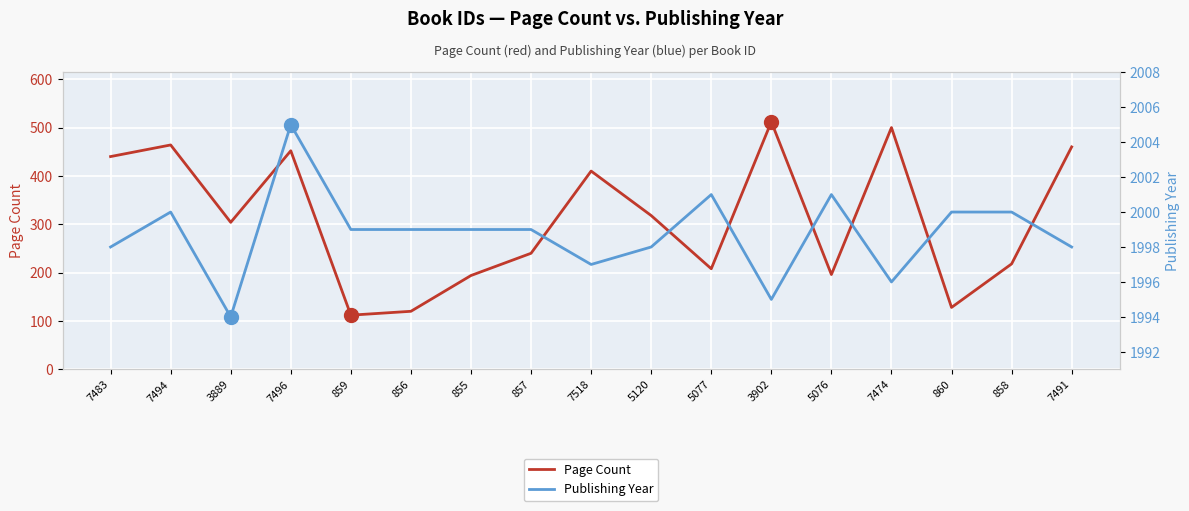

What is the maximum value for Page Count?

512